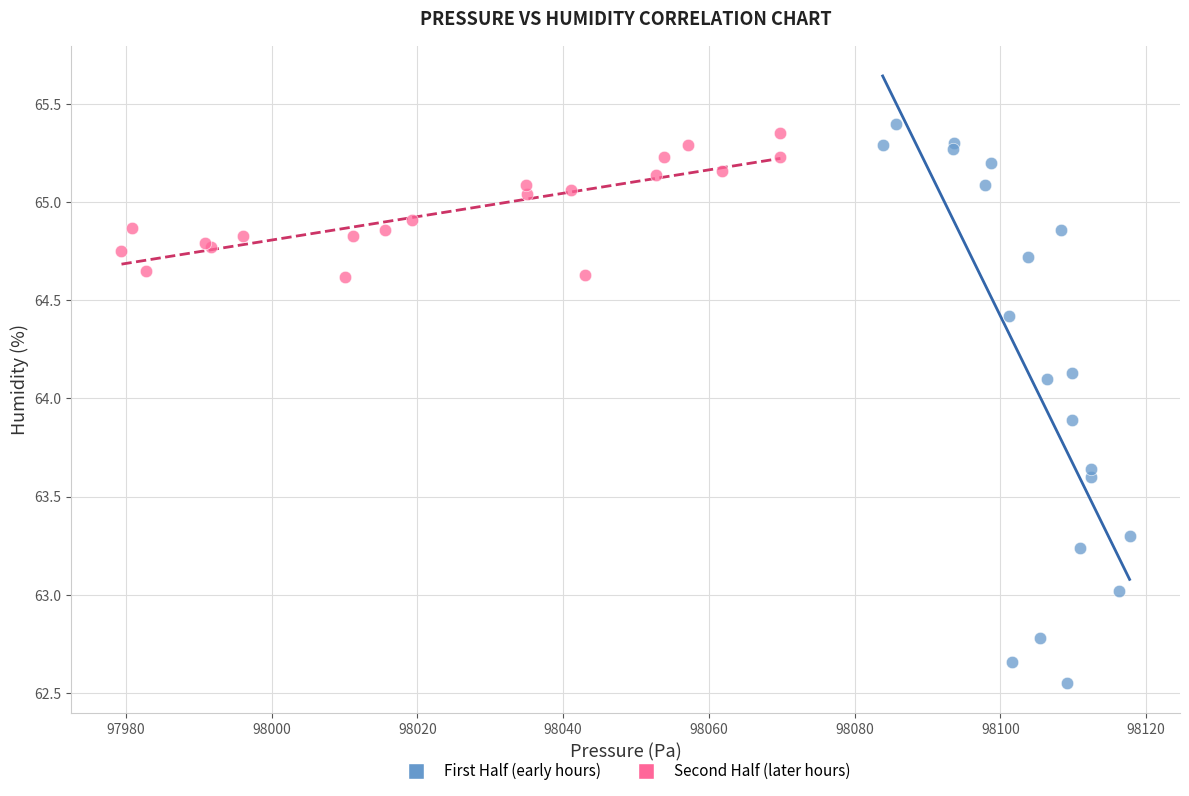

Which series has the widest spread of Y values?

First Half (early hours)